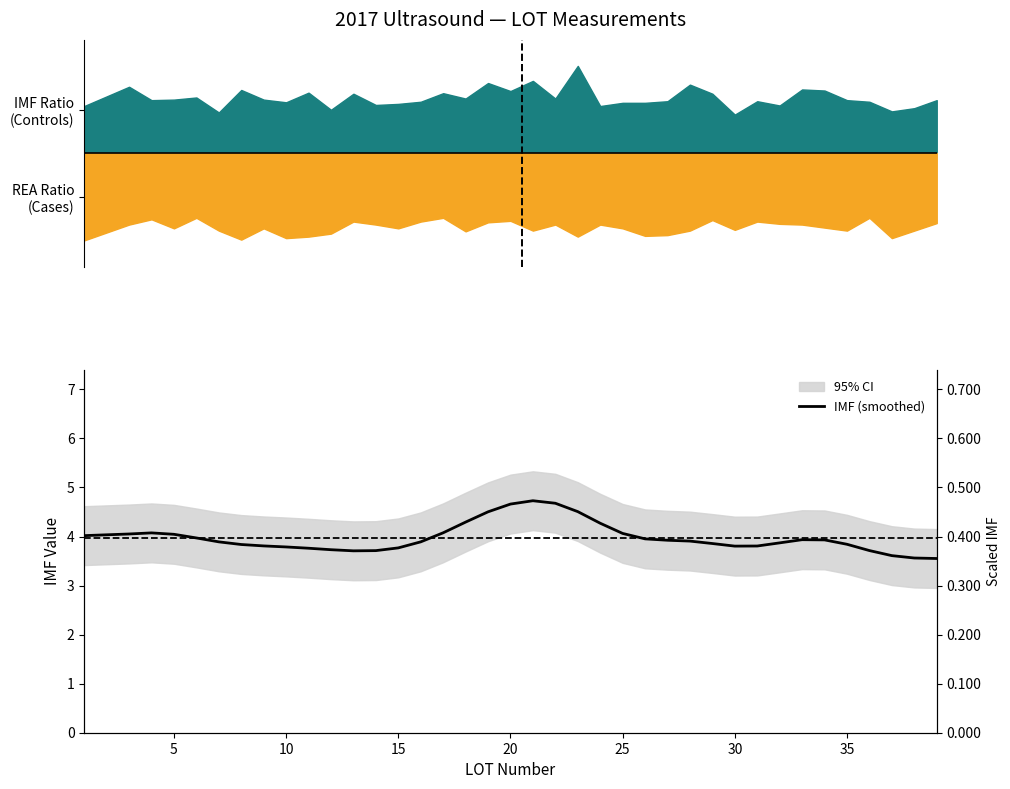

How many lines are shown in the chart?

1